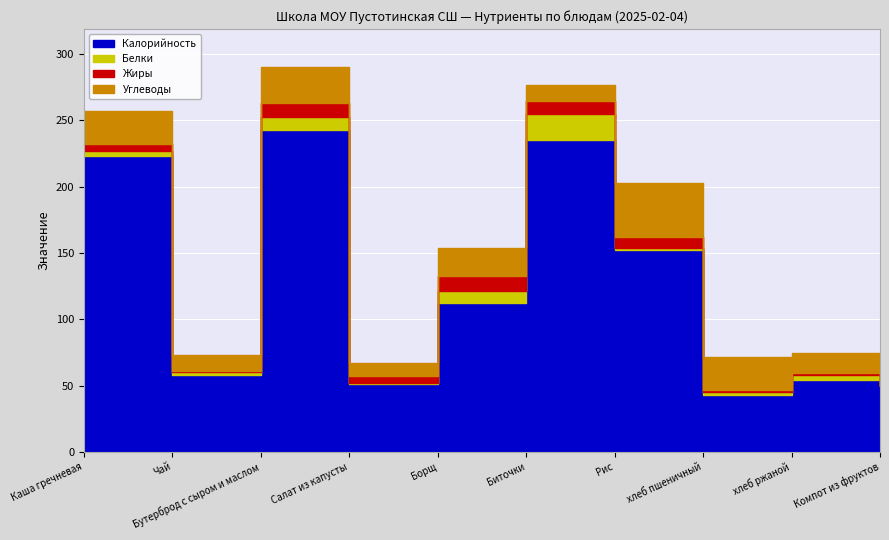

Which category has the highest value in the Белки series?

Биточки